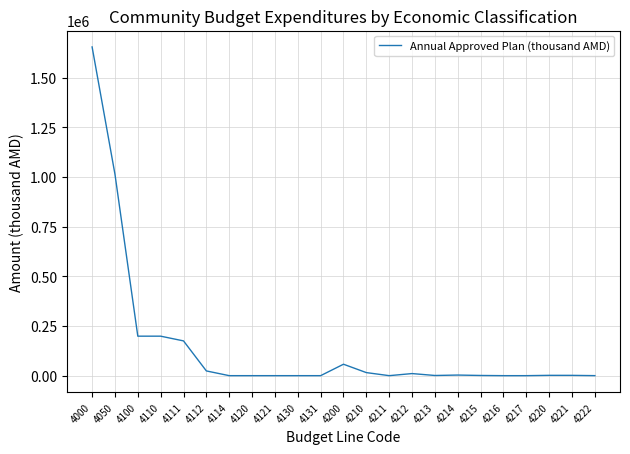

What is the difference between the second highest and second lowest values?

1014236.7